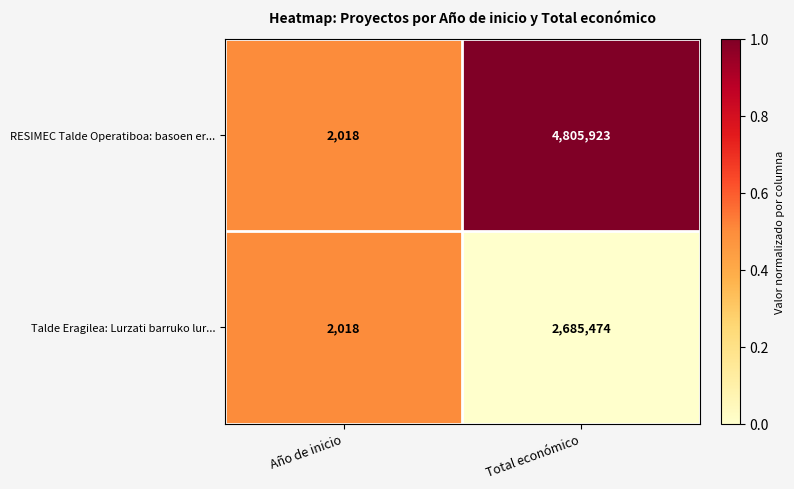

Which series changed the most between Año de inicio and Total económico?

RESIMEC Talde Operatiboa: basoen er...